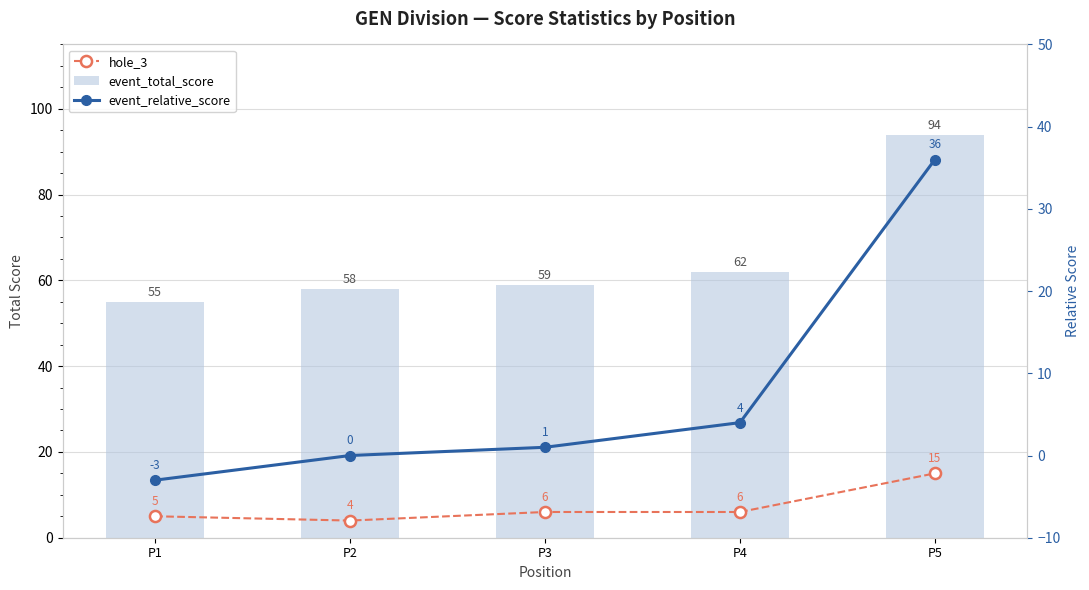

How many values in the hole_3 series exceed 6?

1